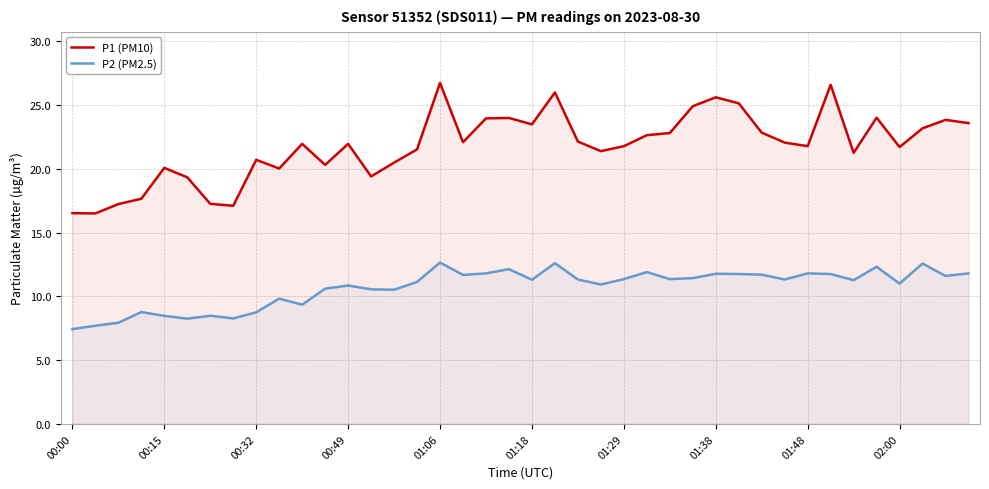

At which category does P1 (PM10) reach its first local peak?

00:15